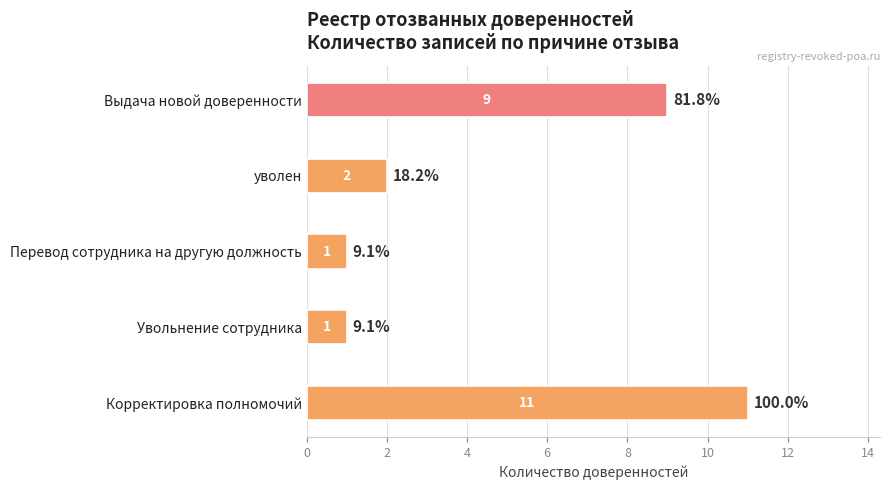

What is the difference between the values at Корректировка полномочий and Увольнение сотрудника?

10